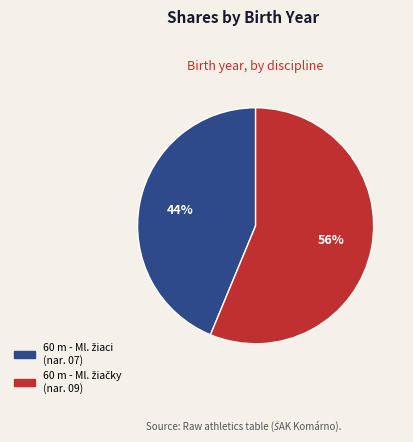

Is there a majority slice in this chart?

Yes